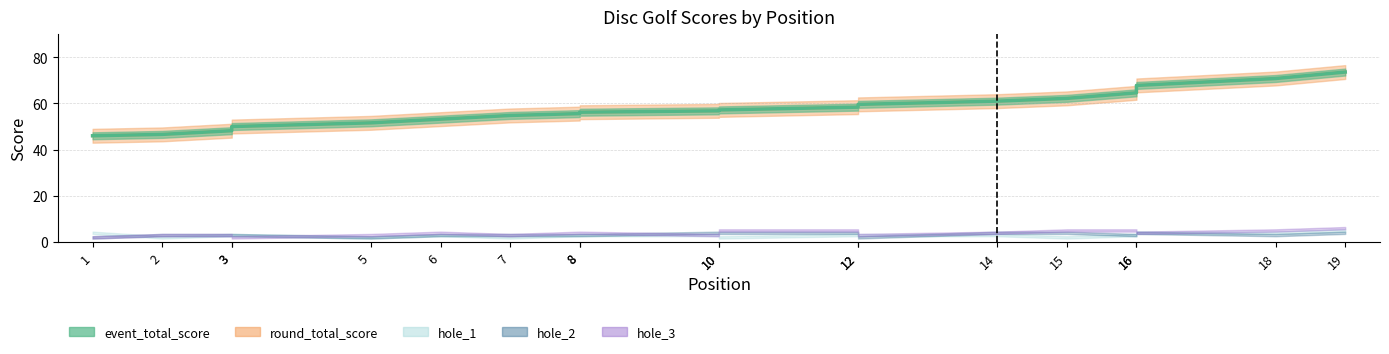

What is the difference between the second highest and second lowest values in the hole_2 series?

2